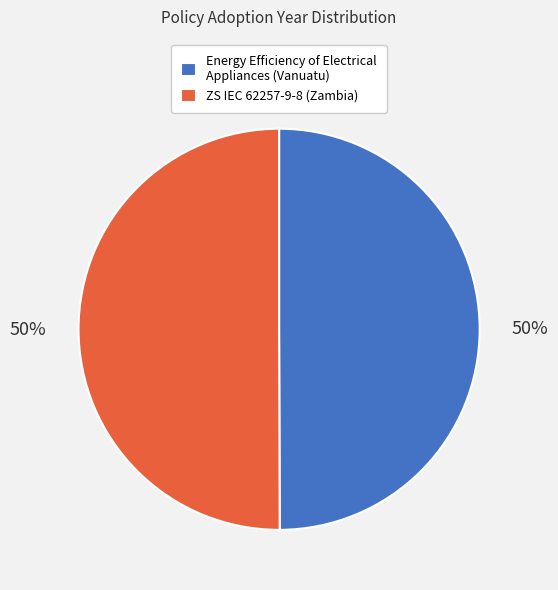

To the nearest percent, what percentage of the pie is Energy Efficiency of Electrical Appliances (Vanuatu)?

50%